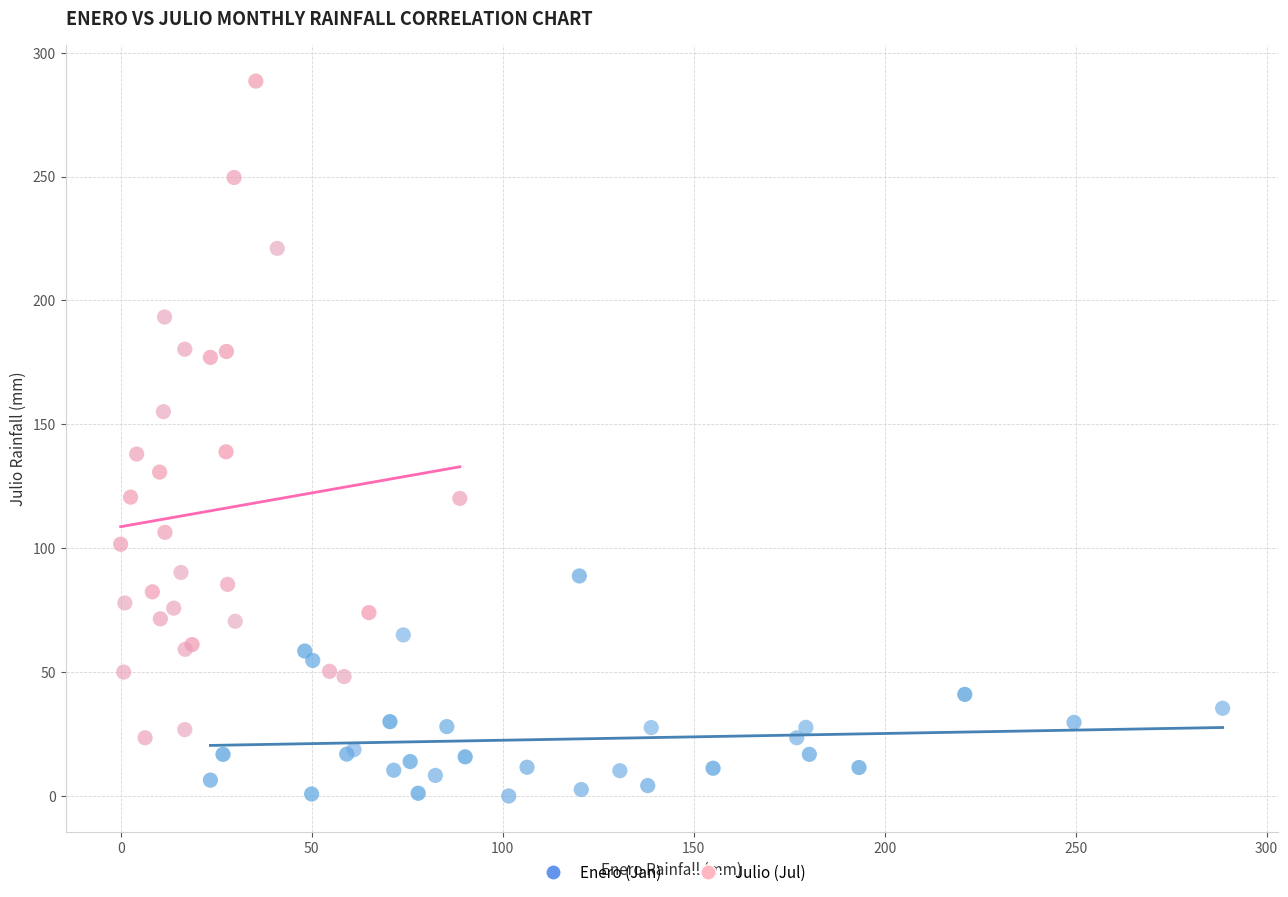

What are all the series names shown in the legend?

Enero (Jan), Julio (Jul)